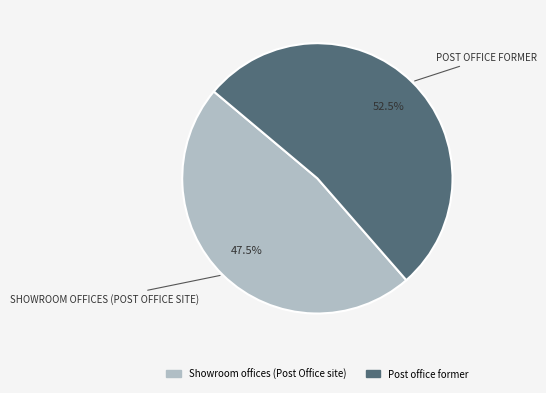

Which category accounts for the majority?

Post office former